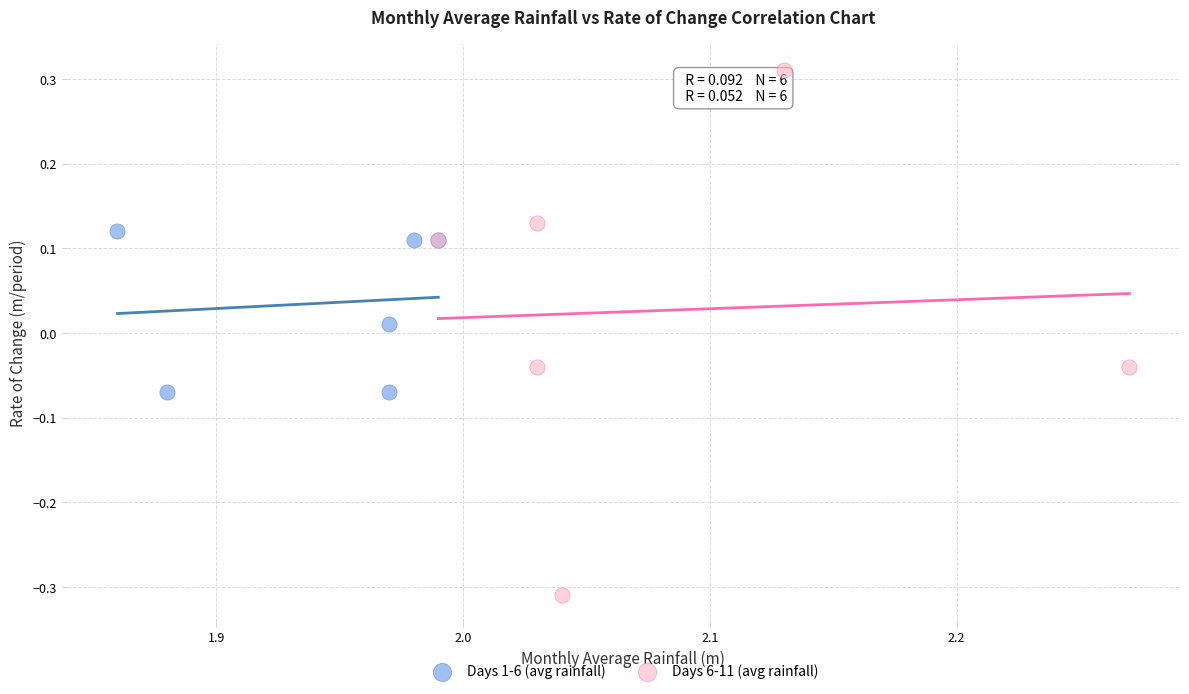

What are all the series names shown in the legend?

Days 1-6 (avg rainfall), Days 6-11 (avg rainfall)